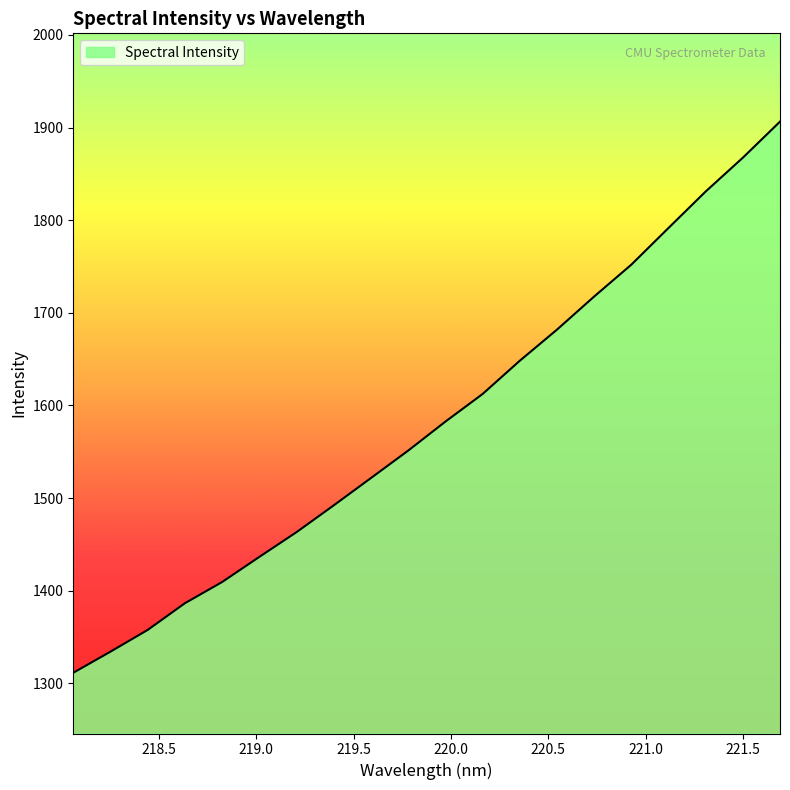

What is the maximum value shown in the chart?

1906.4